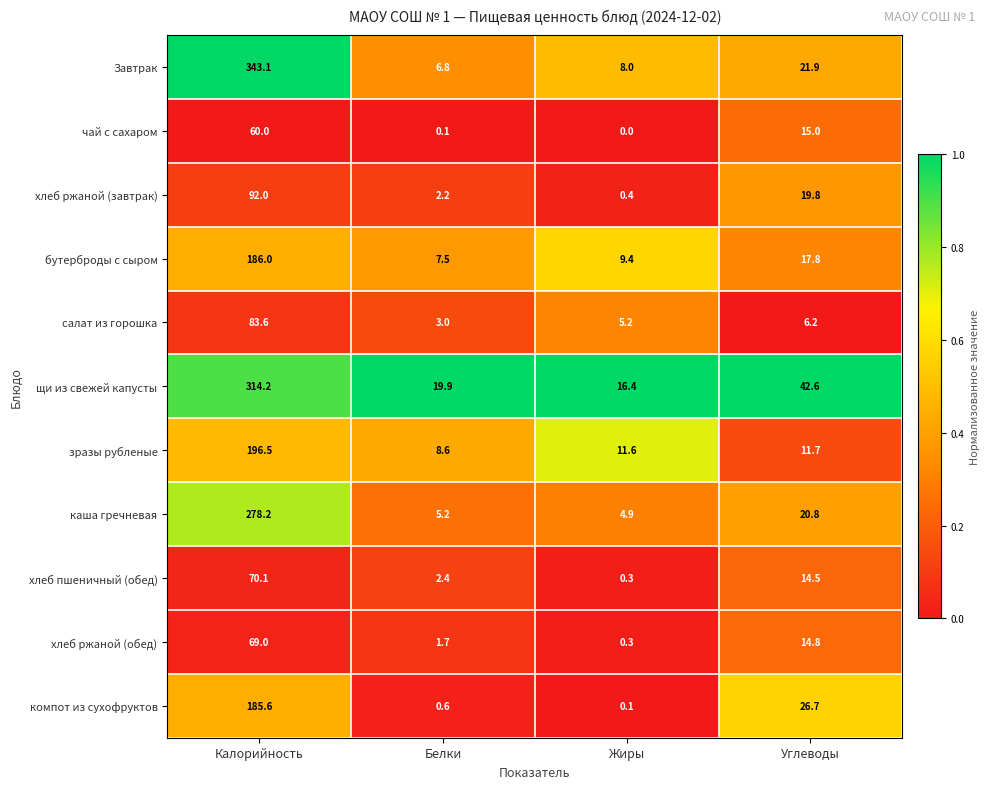

What is the sum of the хлеб ржаной (завтрак) values at Углеводы and Жиры?

20.2